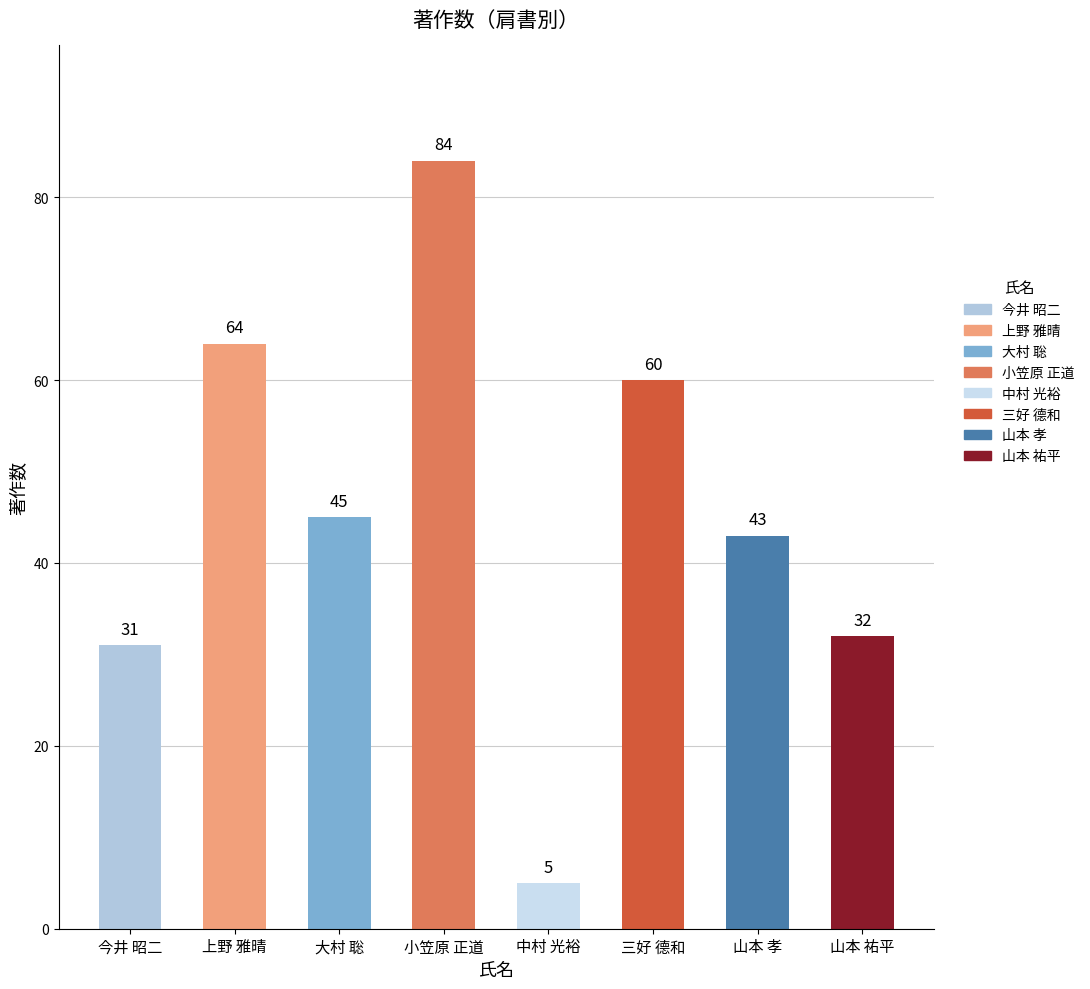

How many series are shown in this chart?

1